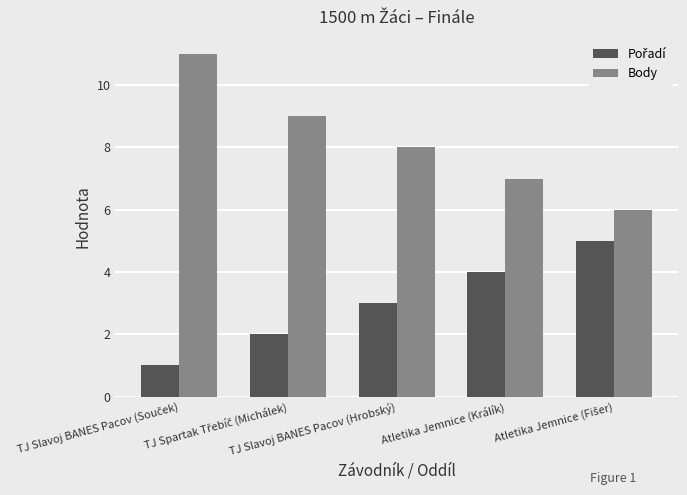

What is the greatest value displayed?

11